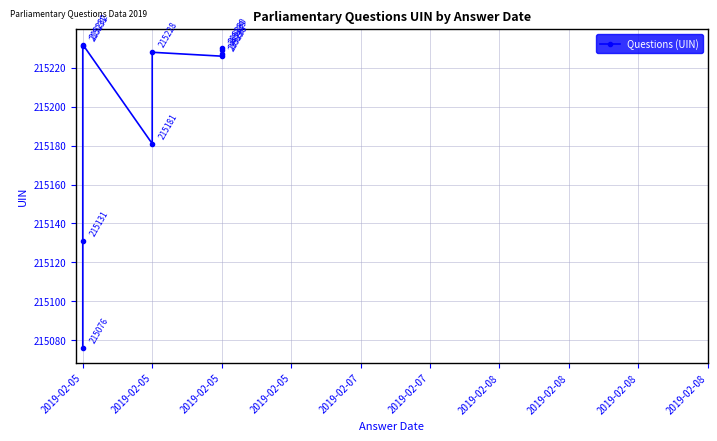

What is the smallest value displayed?

215076